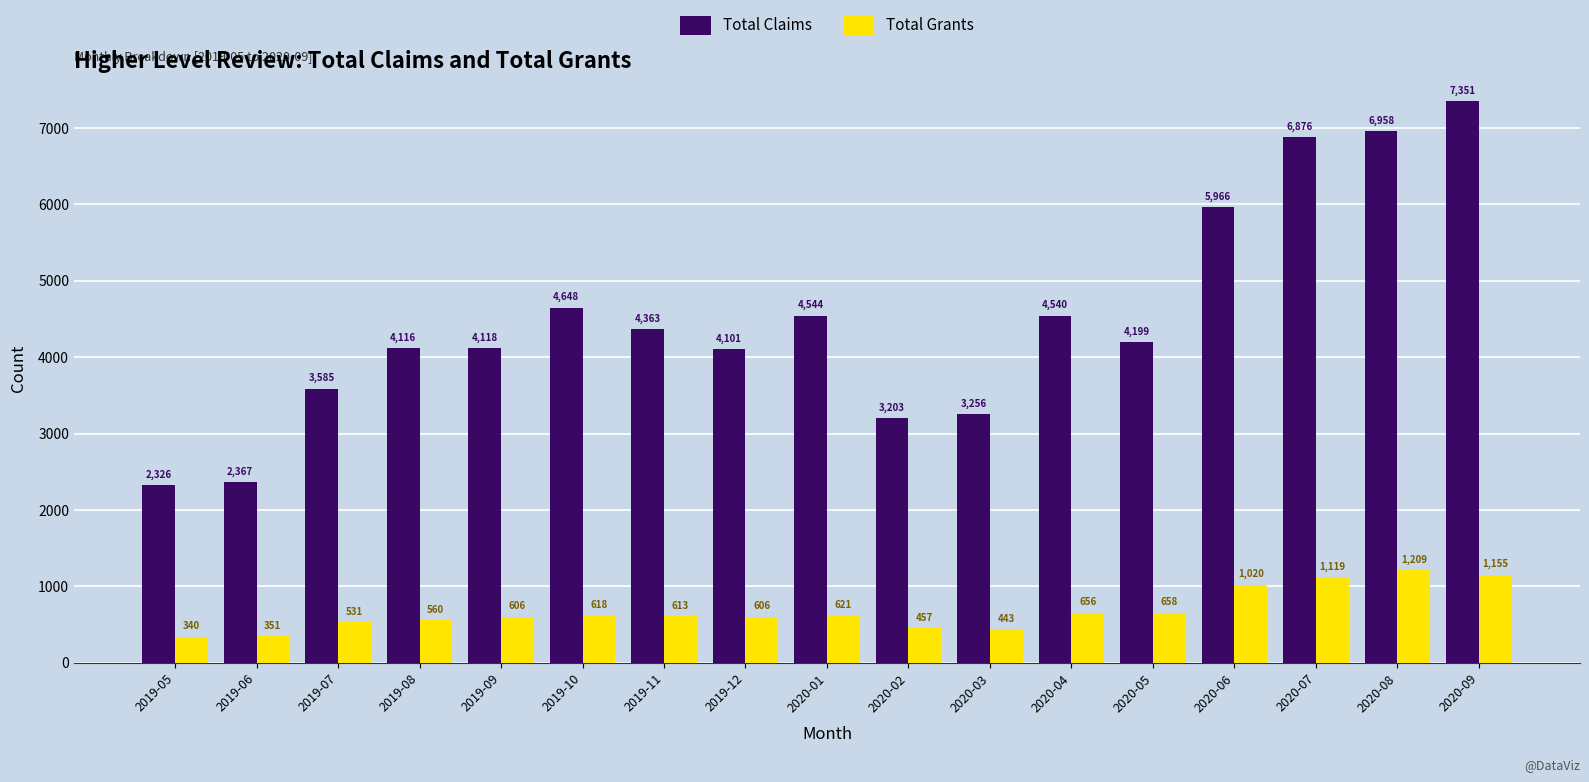

True or false: Total Claims has a value of 673 at 2019-06.

False